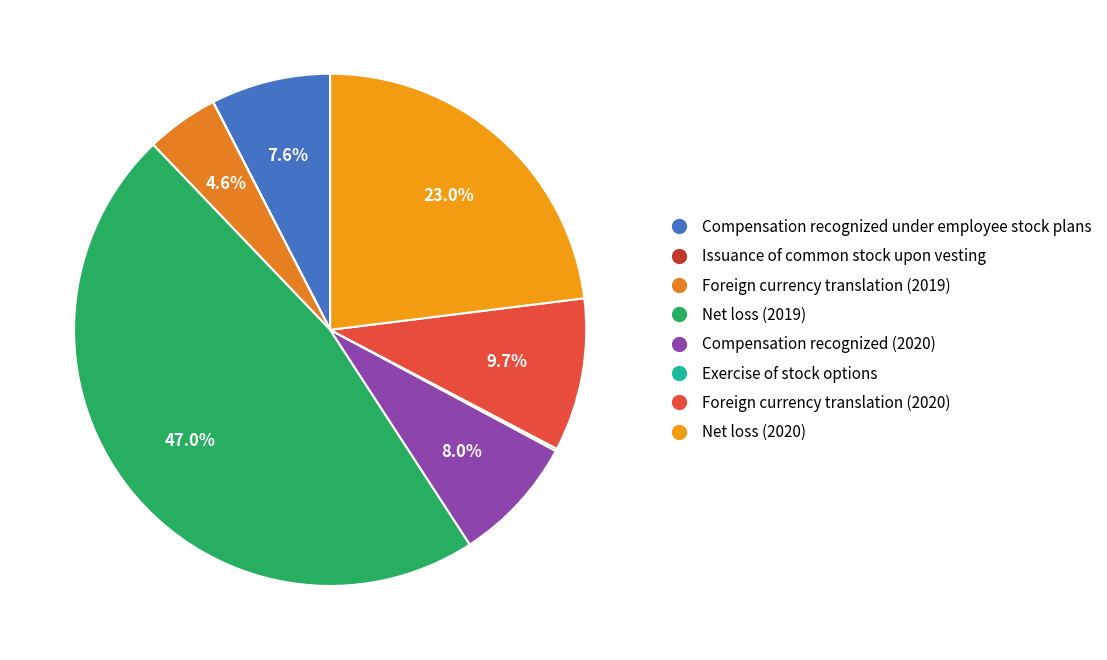

Which category has the smallest portion of the pie?

Issuance of common stock upon vesting